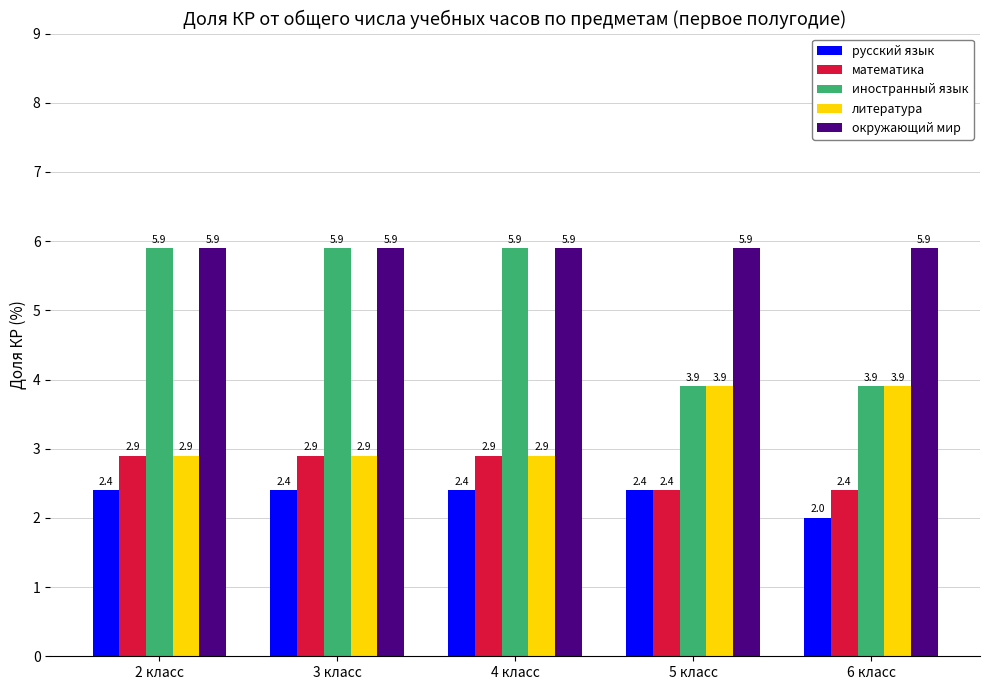

Where is русский язык nearest to the value 2?

6 класс